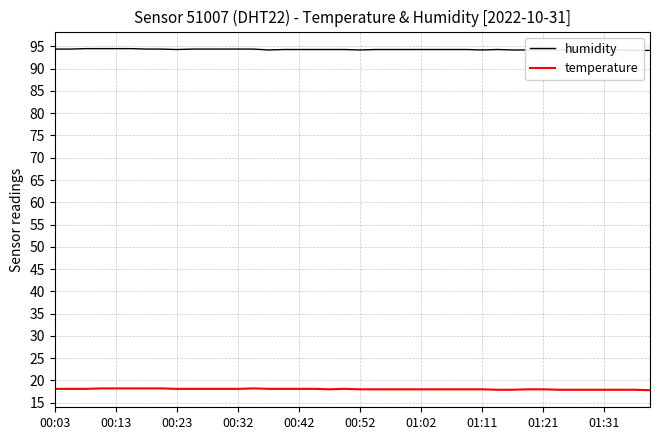

What is the minimum value for temperature?

17.8